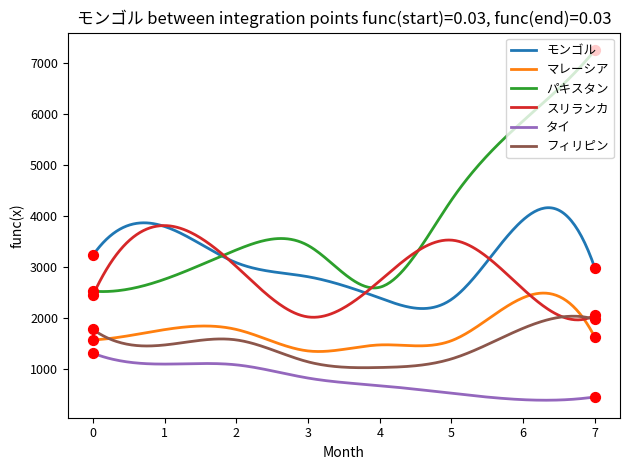

Which series has the largest total across all categories?

パキスタン